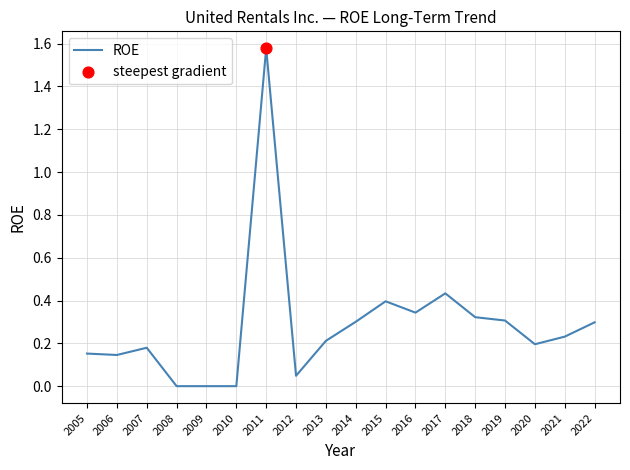

Which has a higher value, 2018 or 2009?

2018